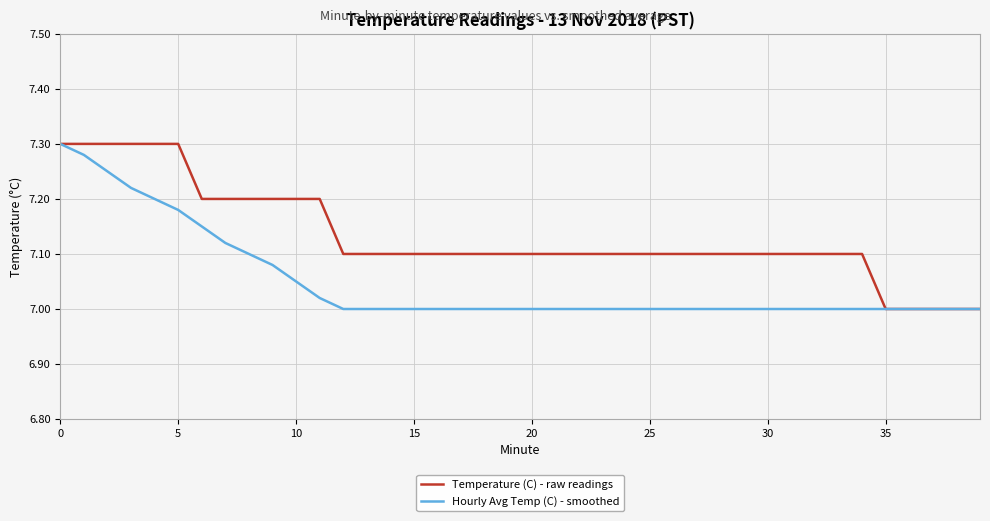

Which series has the largest total across all categories?

Temperature (C) - raw readings